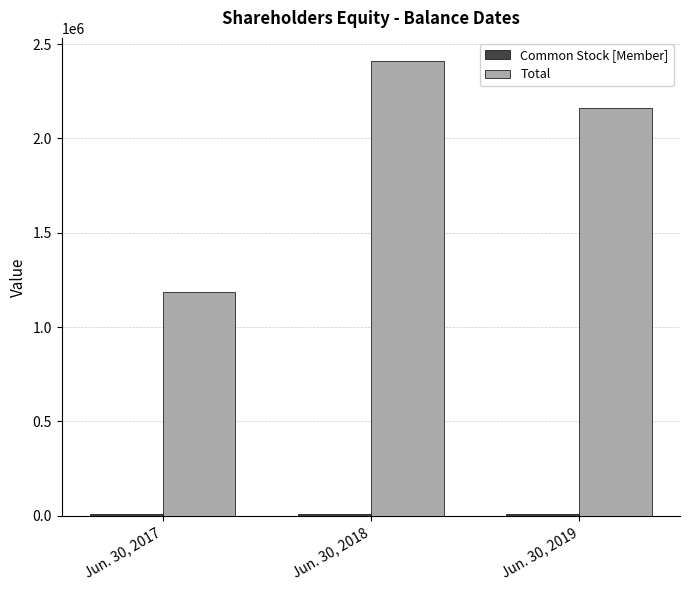

Which series has the largest total across all categories?

Total